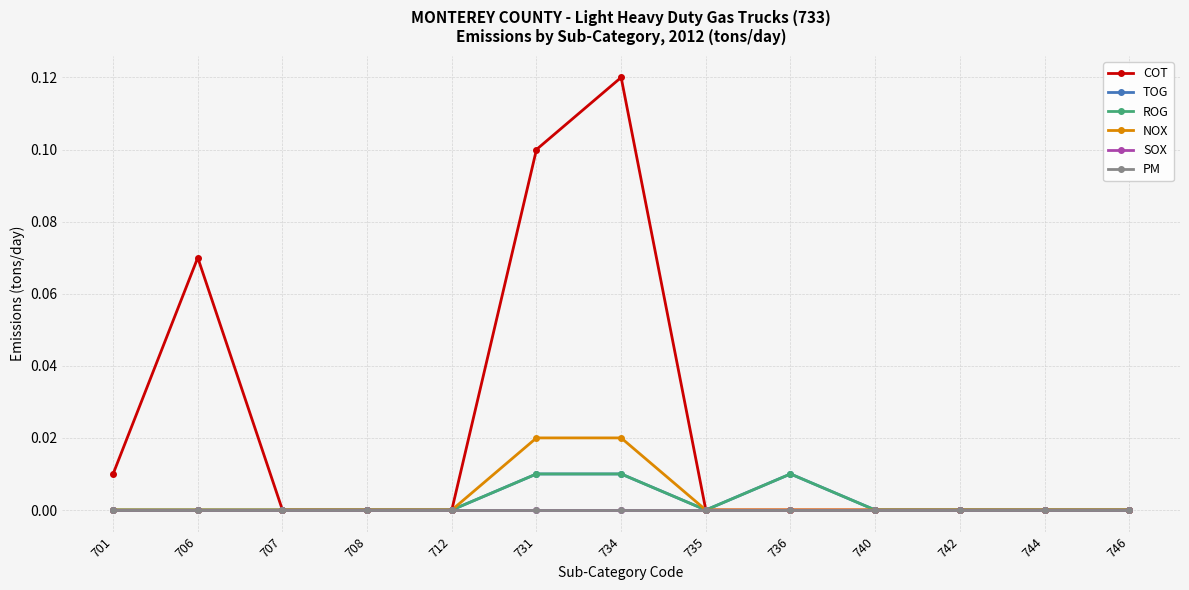

Is it true that COT equals -0.1 at 708?

False